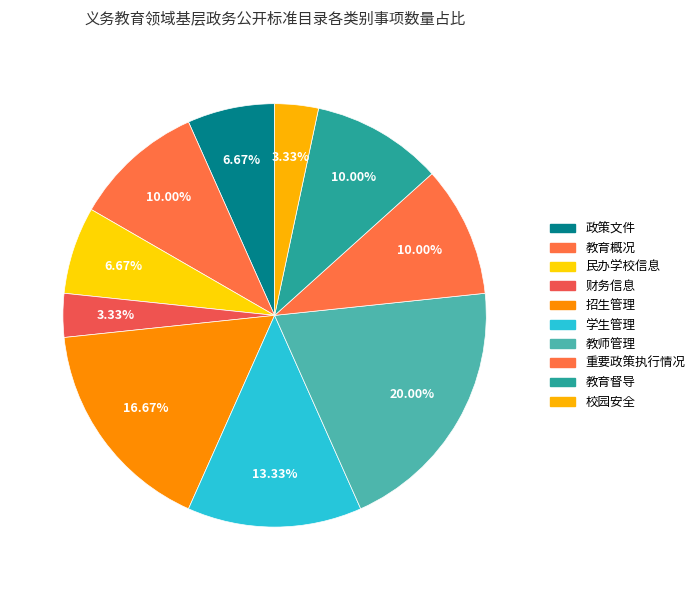

What is the ratio of the value at 民办学校信息 to the value at 教育督导?

0.7